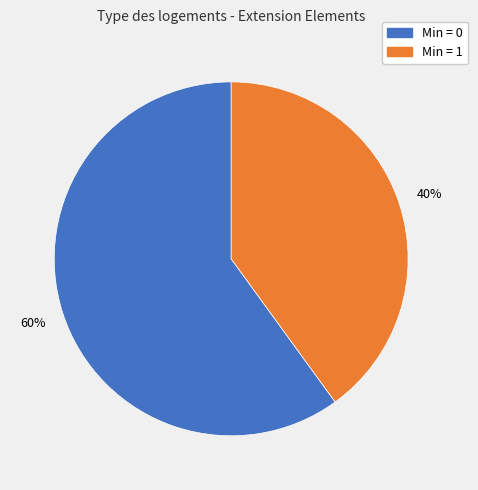

How many segments does this pie chart have?

2